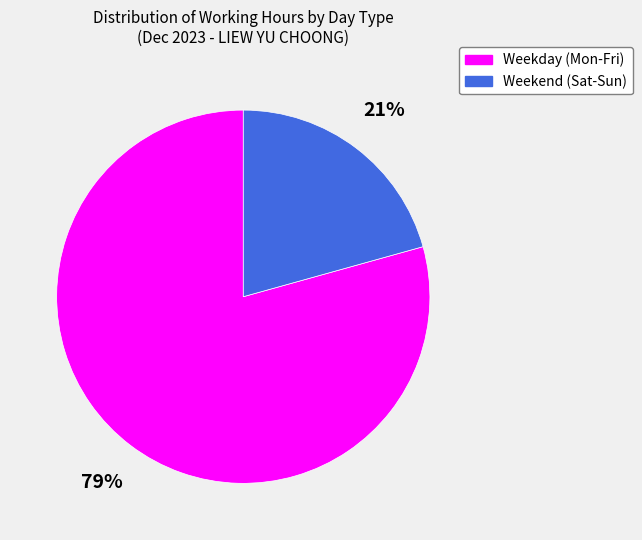

Is the sum of Weekday (Mon-Fri) and Weekend (Sat-Sun) greater than half?

Yes